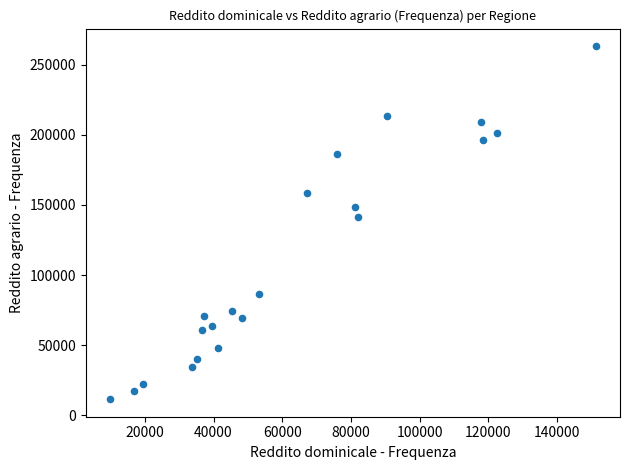

What is the range of Y values (max minus min)?

251552